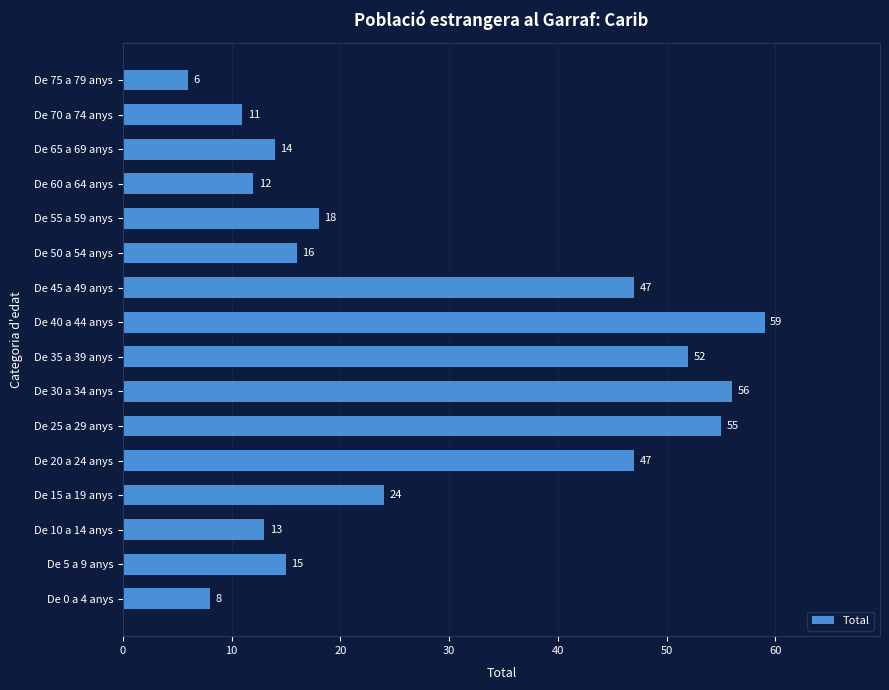

What is the minimum value shown in the chart?

6